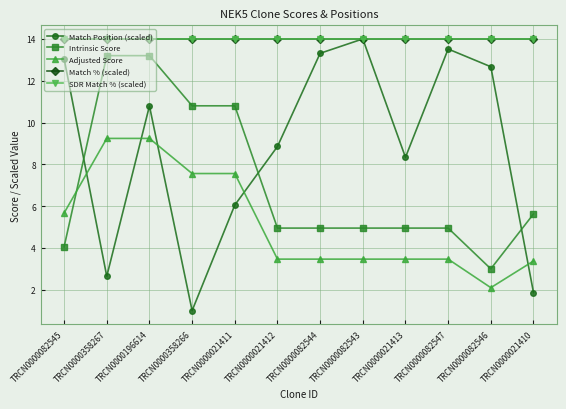

True or false: SDR Match % (scaled) and Adjusted Score cross at least once.

False